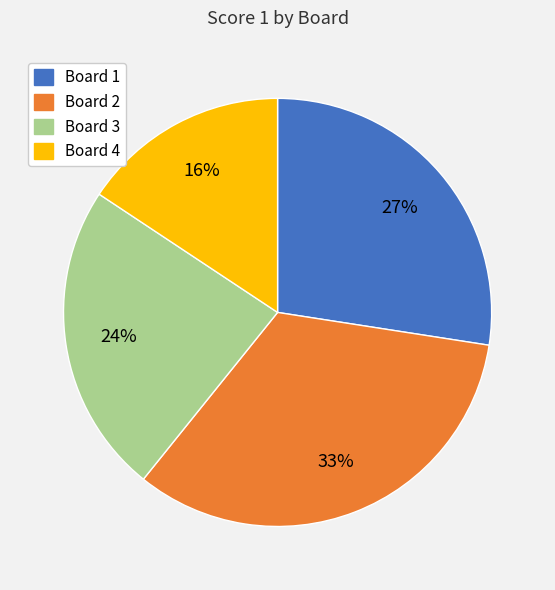

To the nearest percent, what portion does Board 4 represent?

16%